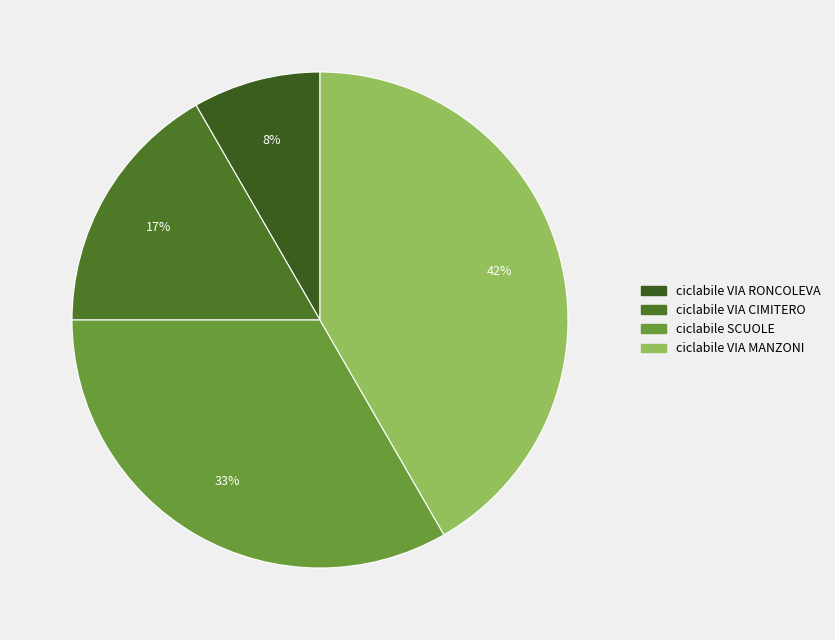

Do ciclabile VIA CIMITERO and ciclabile VIA RONCOLEVA together represent more than half of the pie?

No